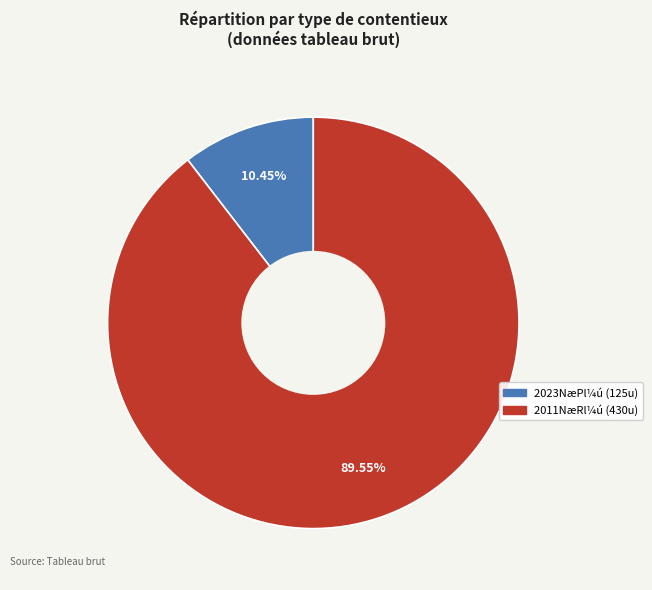

Is there a majority slice in this chart?

Yes